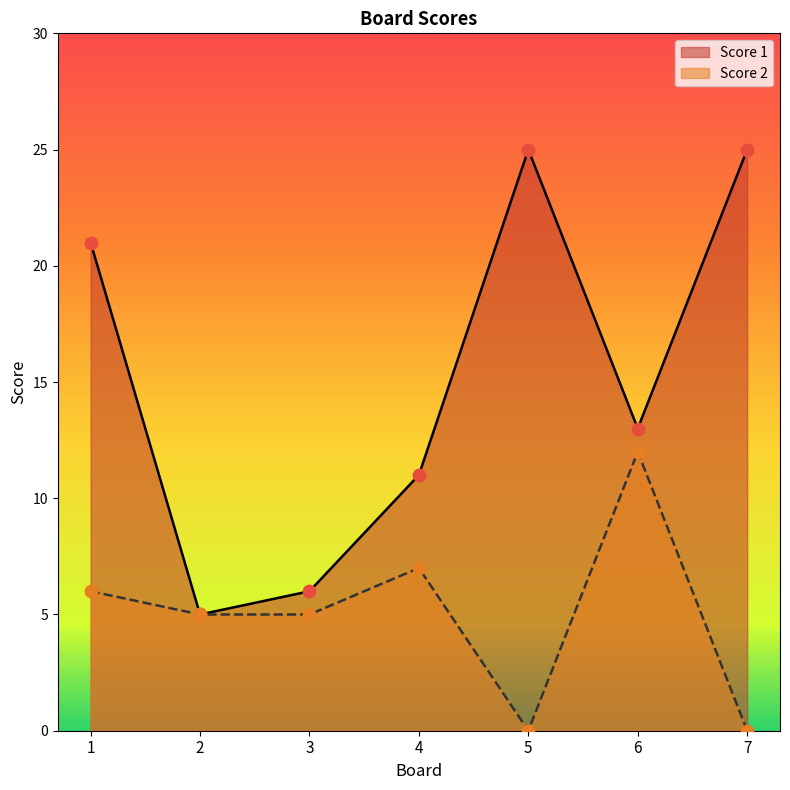

What is the total value across all series at 2?

10